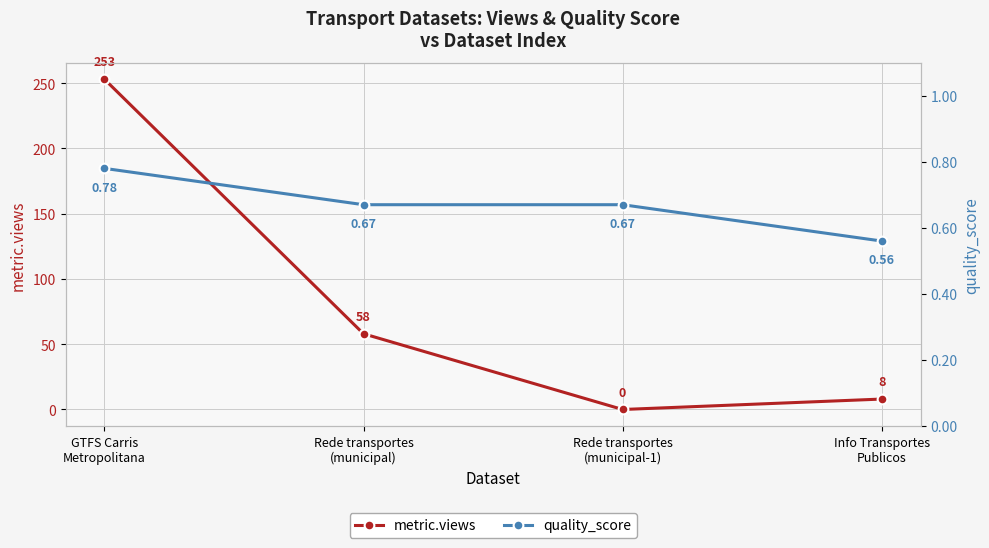

Which series has the largest range (max minus min)?

metric.views